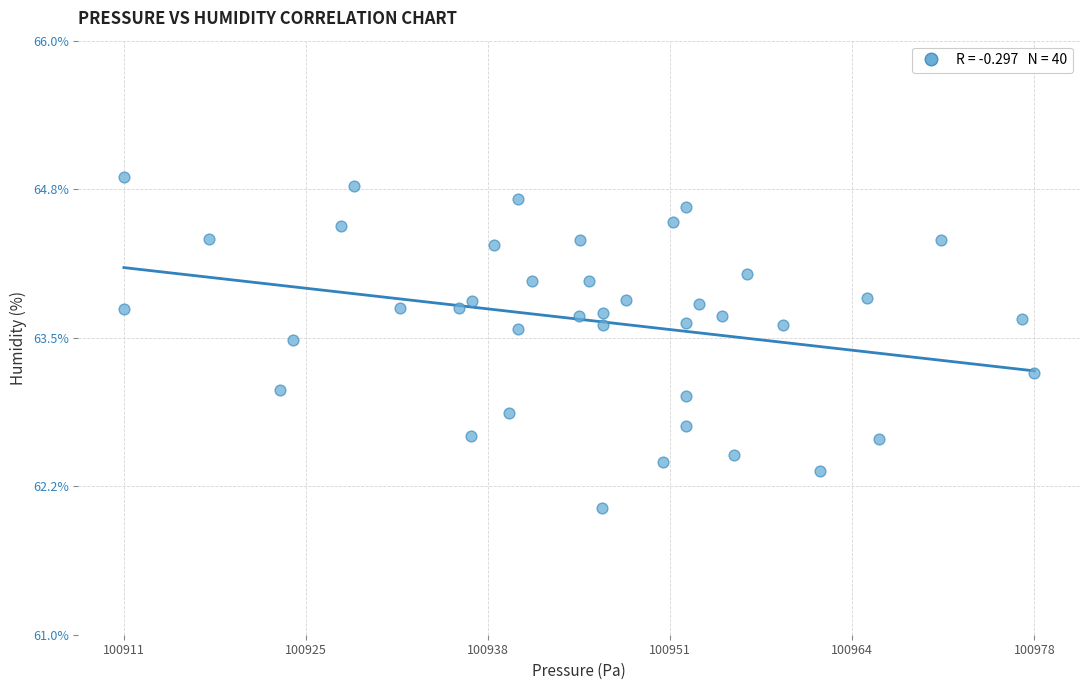

What is the range of X values (max minus min)?

66.1